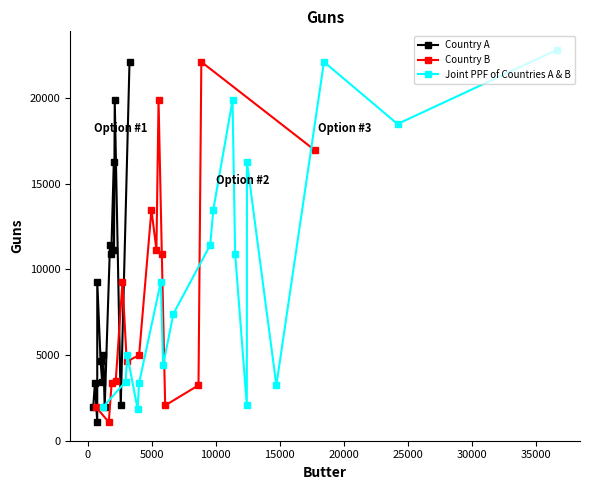

The value of Country A at 8 is 2853.8. True or false?

False